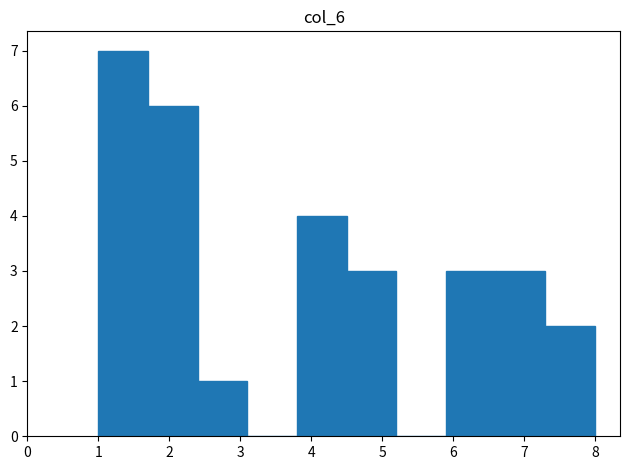

Reading left to right, list every bar in this chart as the range it spans on the x-axis followed by its height. The values are not printed on the chart, so give them approximately, as read against the axis.

1.0 to 1.7: 7
1.7 to 2.4: 6
2.4 to 3.1: 1
3.1 to 3.8: 0
3.8 to 4.5: 4
4.5 to 5.2: 3
5.2 to 5.9: 0
5.9 to 6.6: 3
6.6 to 7.3: 3
7.3 to 8.0: 2